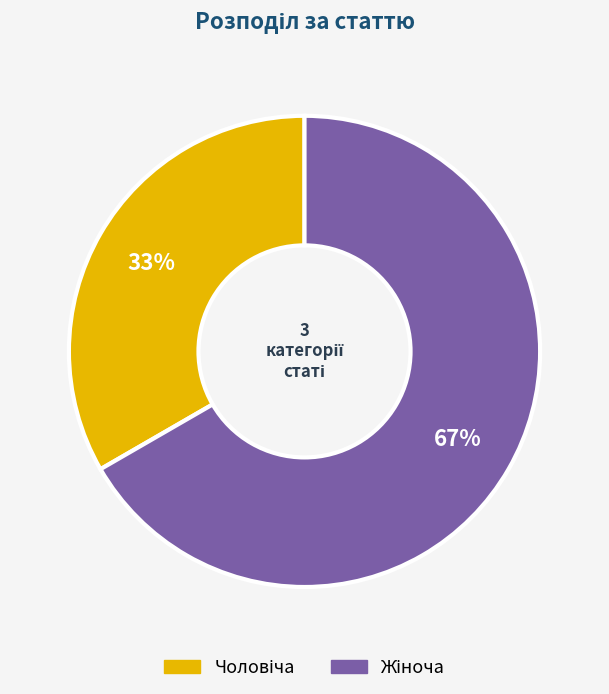

To the nearest percent, what is the average slice percentage?

50%